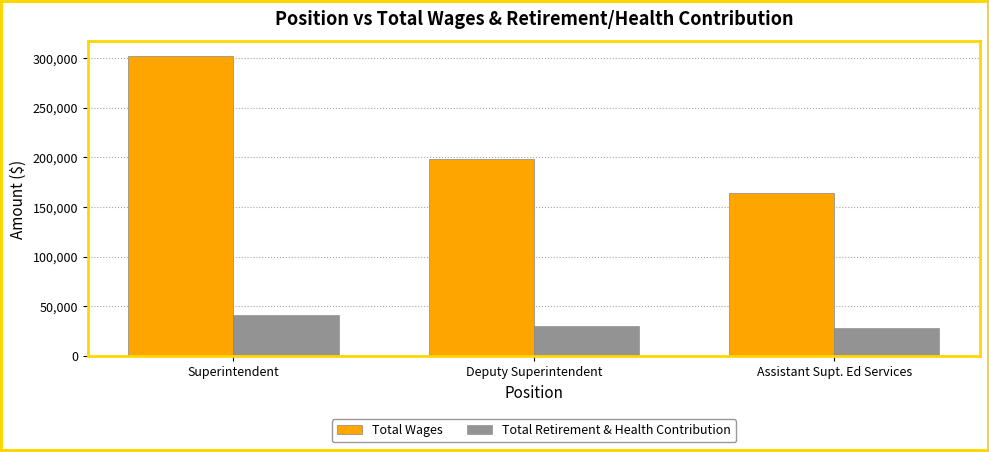

Reading left to right, list all the values displayed in this chart.

Total Wages: 301565	198158	163660
Total Retirement & Health Contribution: 41500	30650	28103